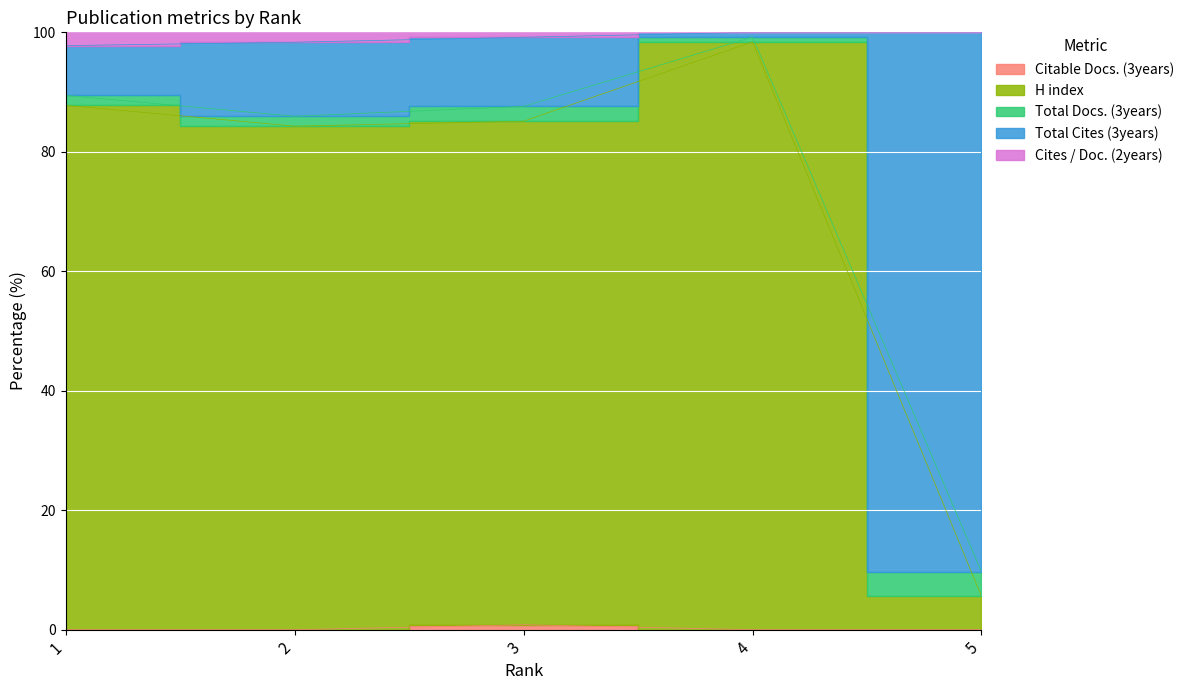

How many interior local peaks does the Citable Docs. (3years) series have?

1